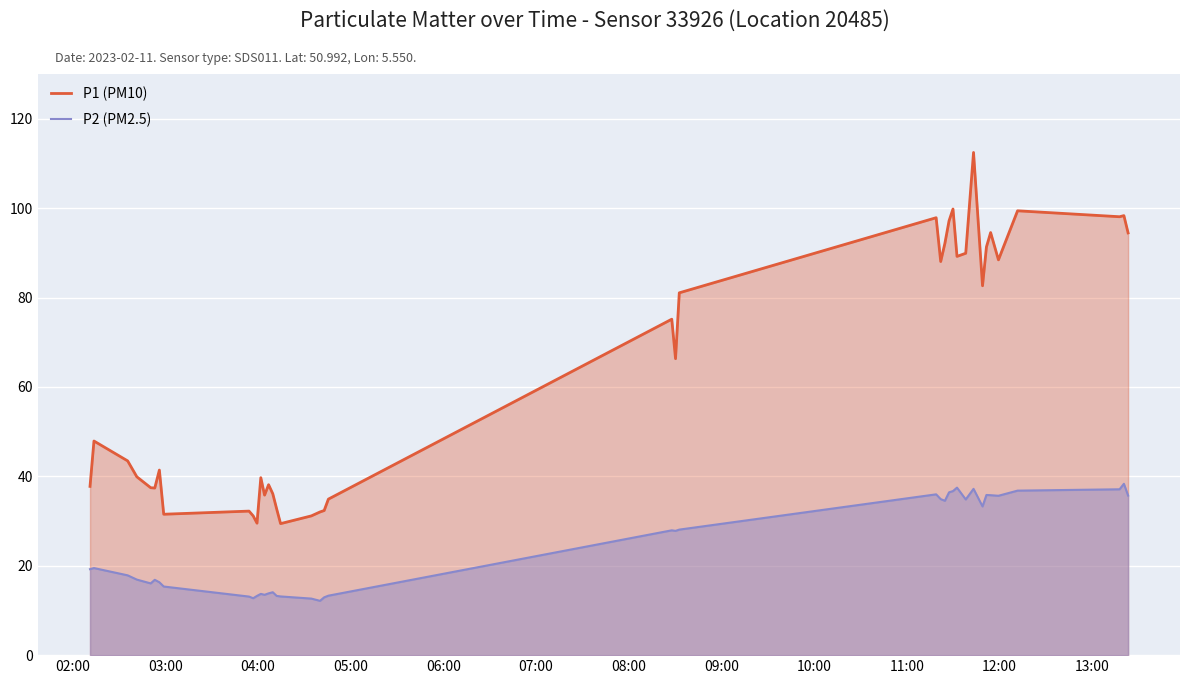

In P2 (PM2.5), how many points are higher than both neighbors (excluding endpoints)?

10